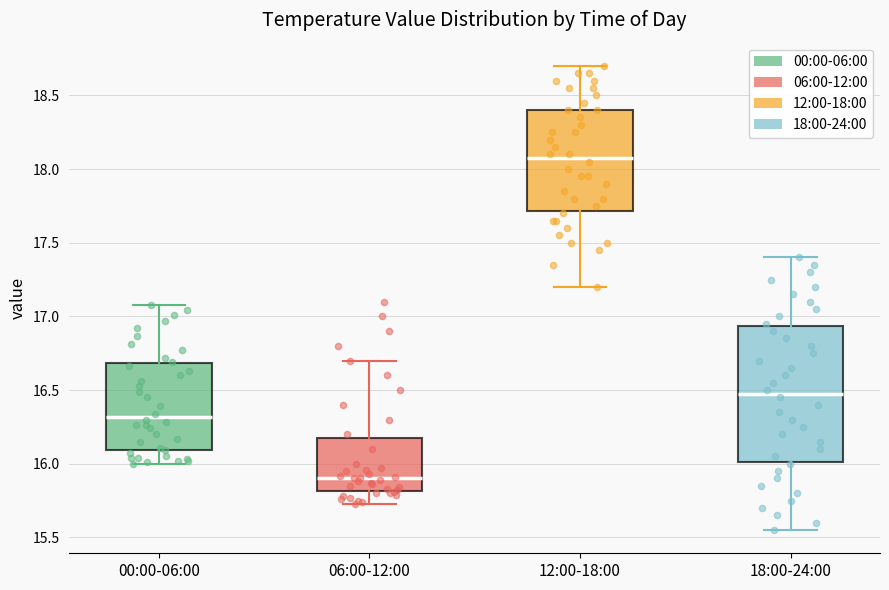

Which box is the tallest, from its lower edge to its upper edge?

18:00-24:00